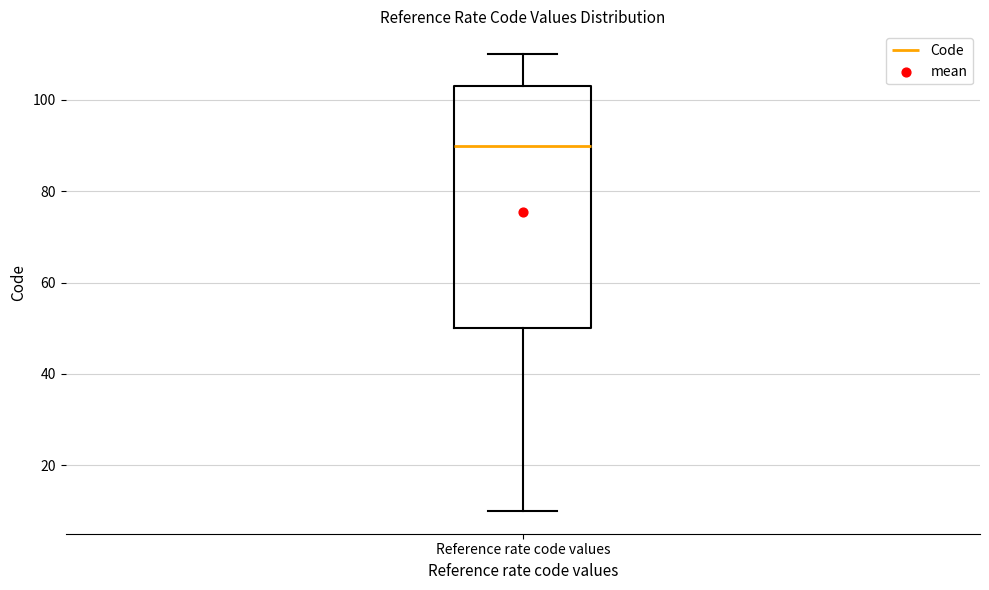

Read this box plot against the y-axis: the position of the median line, the range covered by the box, and the ends of both whiskers. The values are not printed on the chart, so give them approximately, as read against the axis.

median 90, box 50 to 104, whiskers 10 to 110